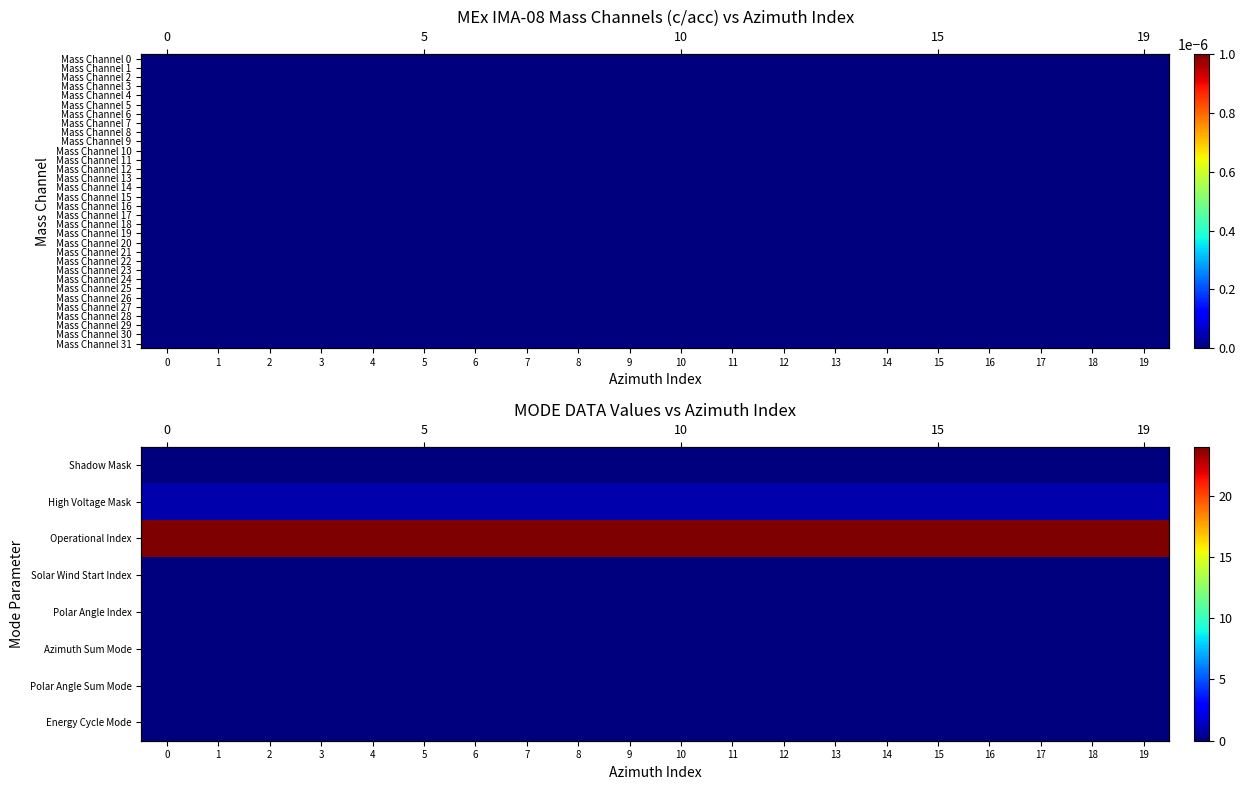

Is the value of Mass Channel 26 at 2 greater than the value of Mass Channel 12 at 9?

No